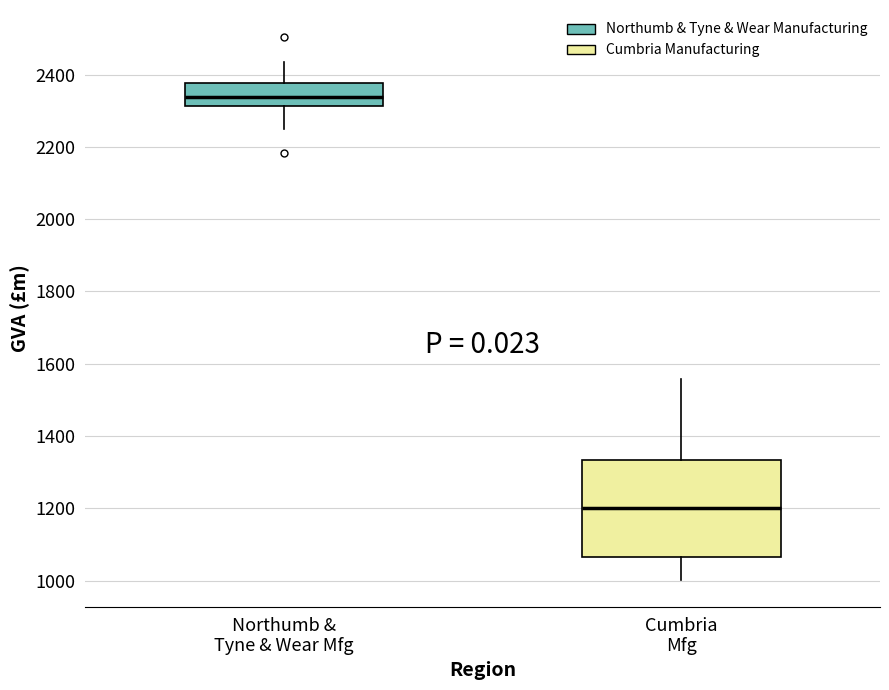

Reading left to right, transcribe this box plot: for each box, give where its median line is, the range the box spans, and where its two whiskers end, as read against the y-axis. The values are not printed on the chart, so give them approximately, as read against the axis.

Northumb & Tyne & Wear Mfg: median 2340, box 2320 to 2380, whiskers 2240 to 2440
Cumbria Mfg: median 1200, box 1060 to 1340, whiskers 1000 to 1560